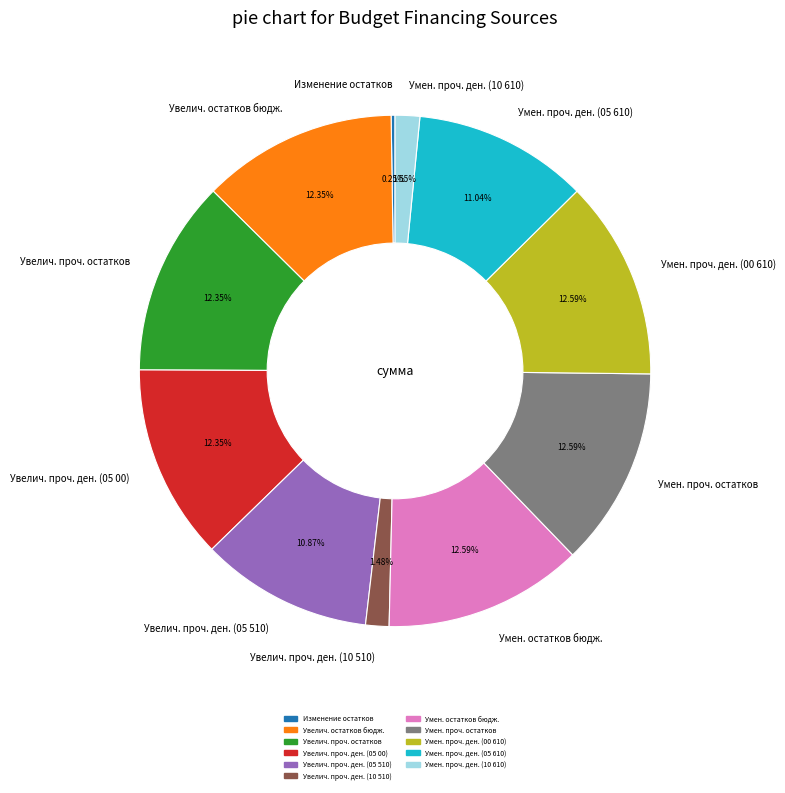

What is the ratio of the value at Умен. проч. остатков to the value at Увелич. проч. ден. (10 510)?

8.5